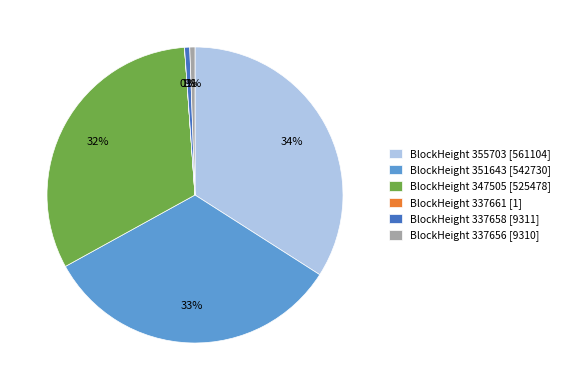

To the nearest percent, what is the difference between the largest and smallest slice percentages?

34%